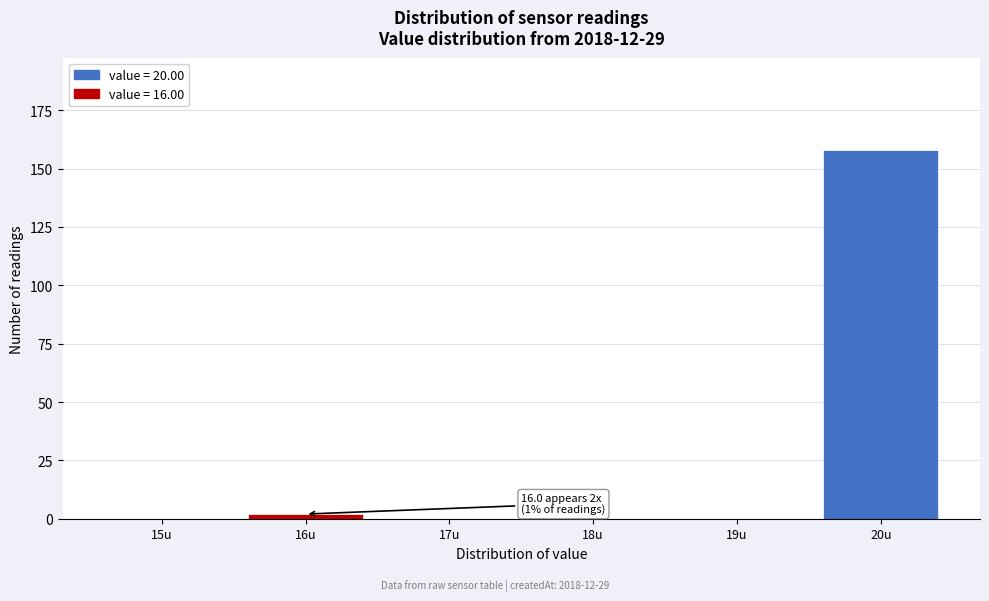

Over which range of the x-axis is the bar tallest?

19.5 to 20.5